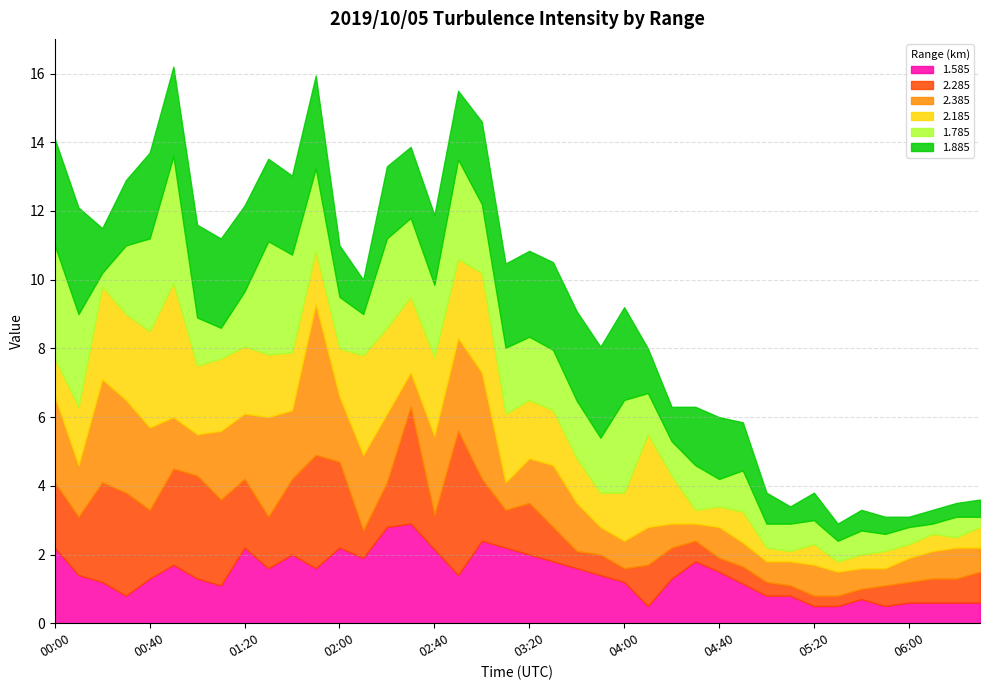

After their last crossing, which series has the higher values: 2.285 or 2.185?

2.285